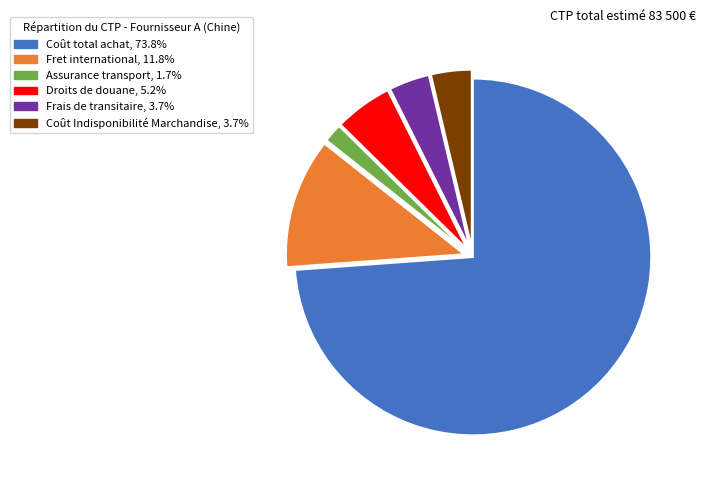

Is the sum of Coût total achat and Coût Indisponibilité Marchandise greater than half?

Yes